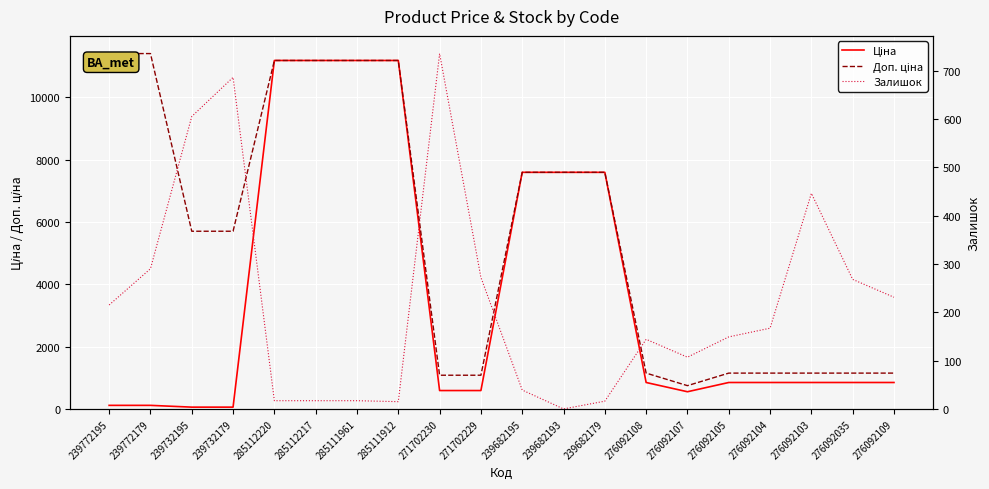

List the series in order of their overall mean, highest first.

Доп. ціна, Ціна, Залишок